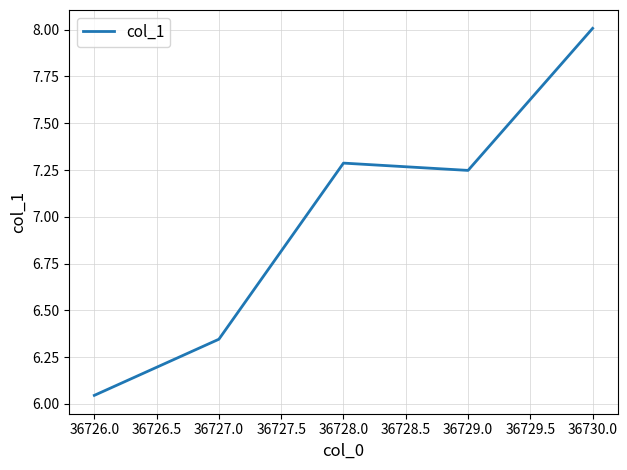

What is the difference between the maximum and minimum values?

2.0